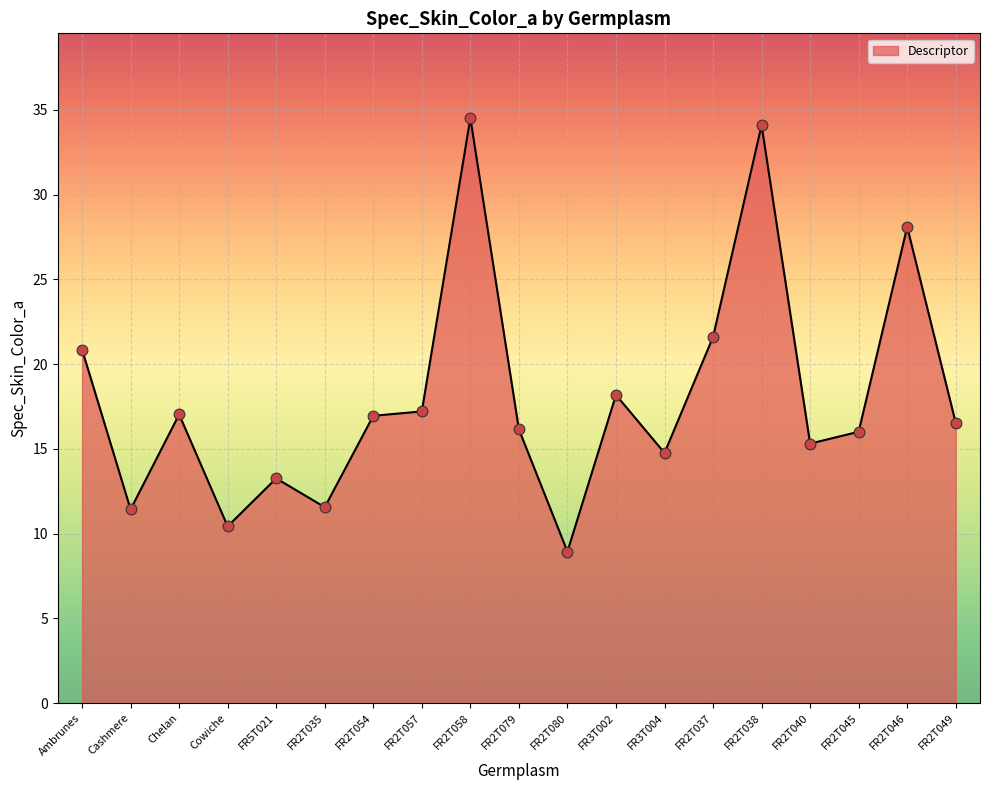

Between Cashmere and FR5T021, which is larger?

FR5T021